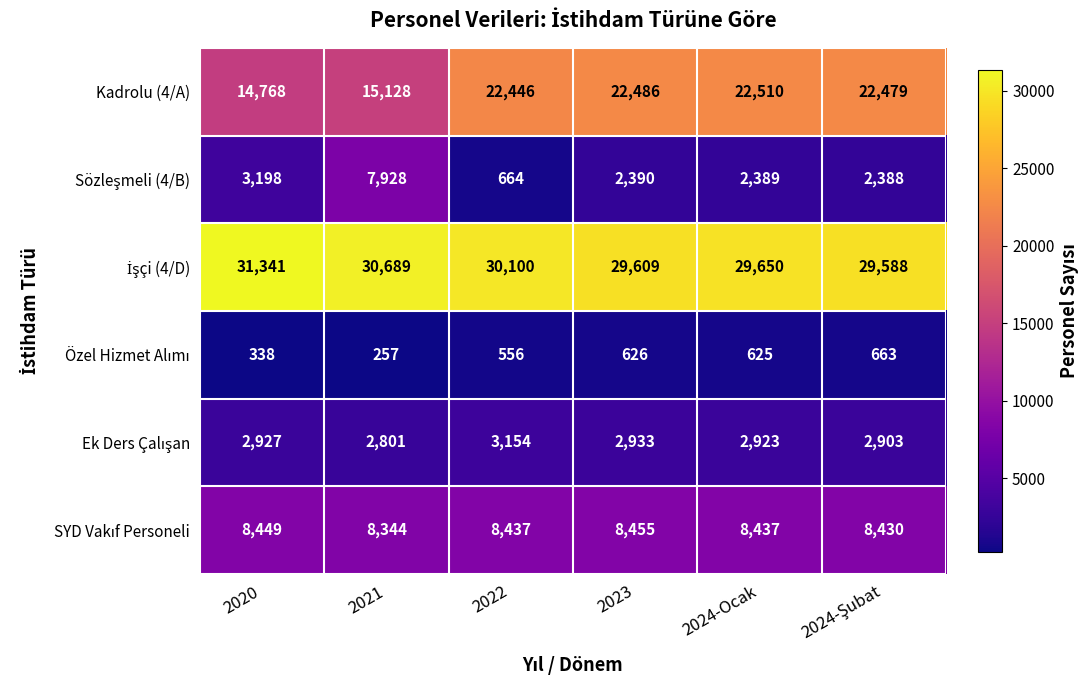

At how many categories does at least one series exceed 28432?

6